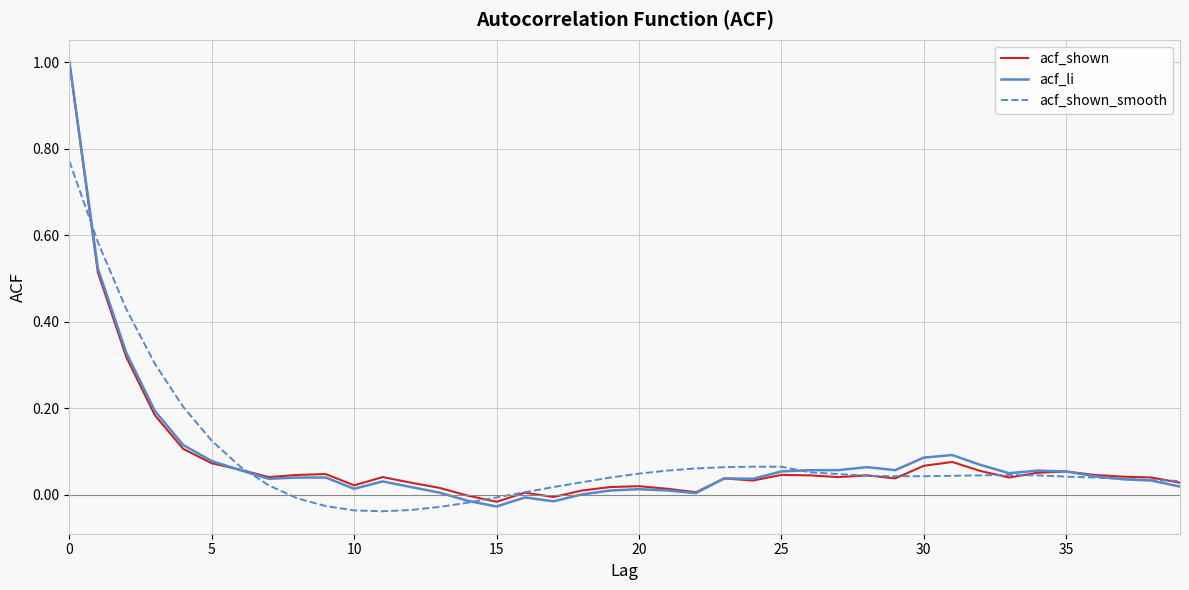

Which series has the largest range (max minus min)?

acf_li